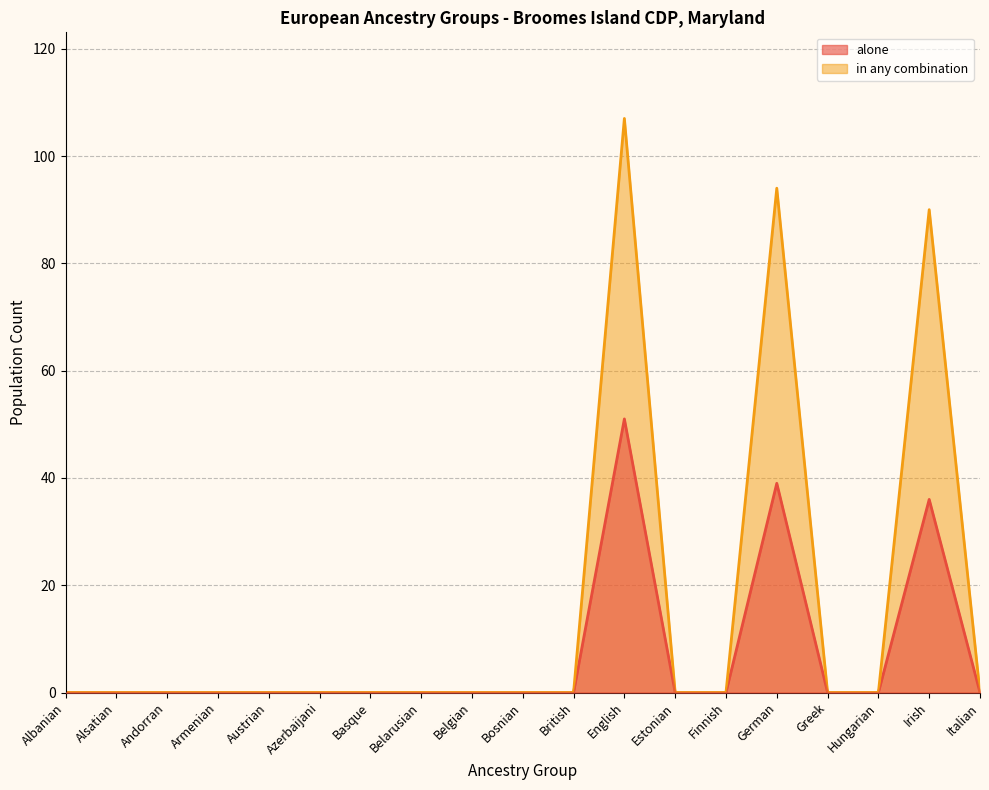

At which category does alone reach its first local peak?

English